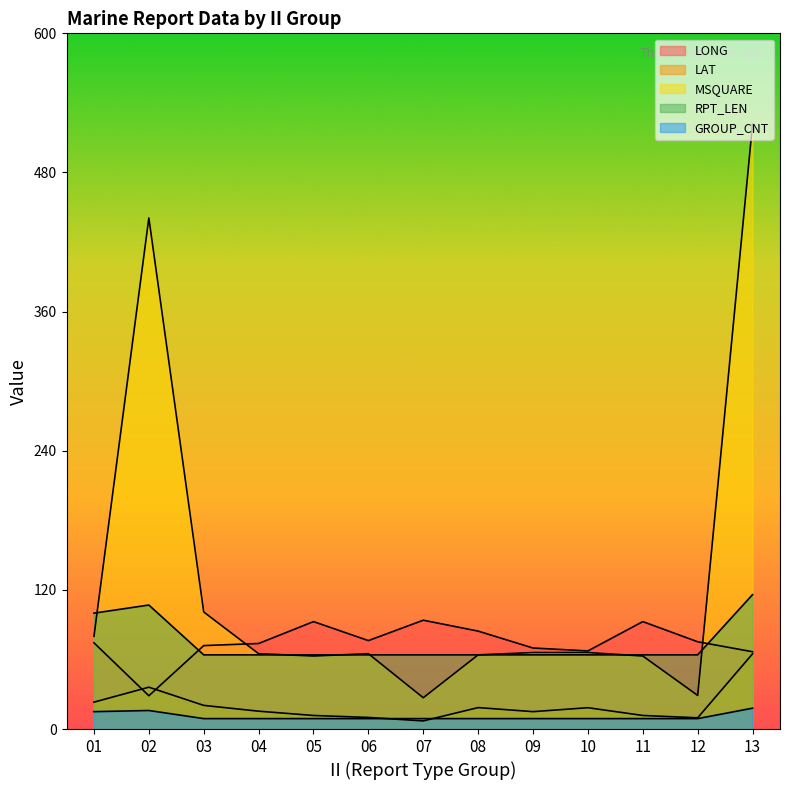

What are all the series names shown in the legend?

LONG, LAT, MSQUARE, RPT_LEN, GROUP_CNT